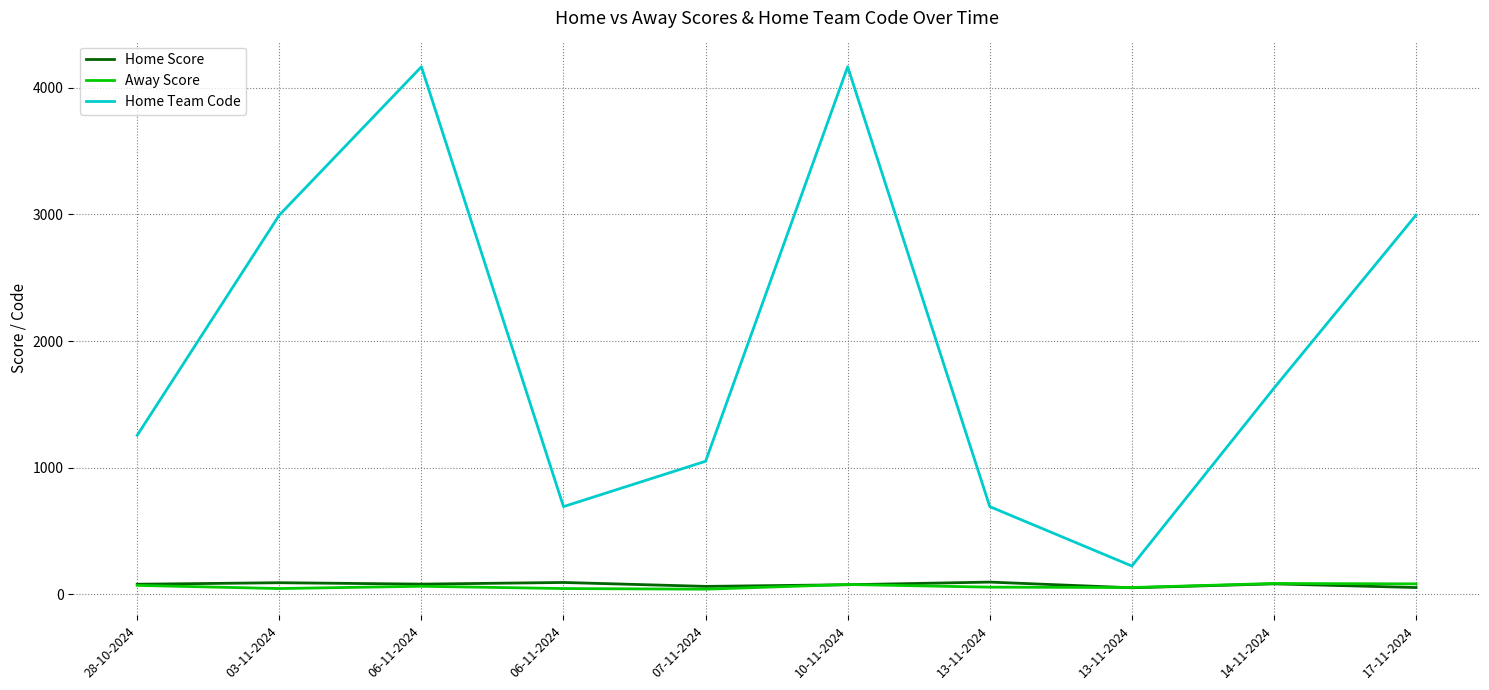

True or false: Away Score and Home Team Code cross at least once.

False